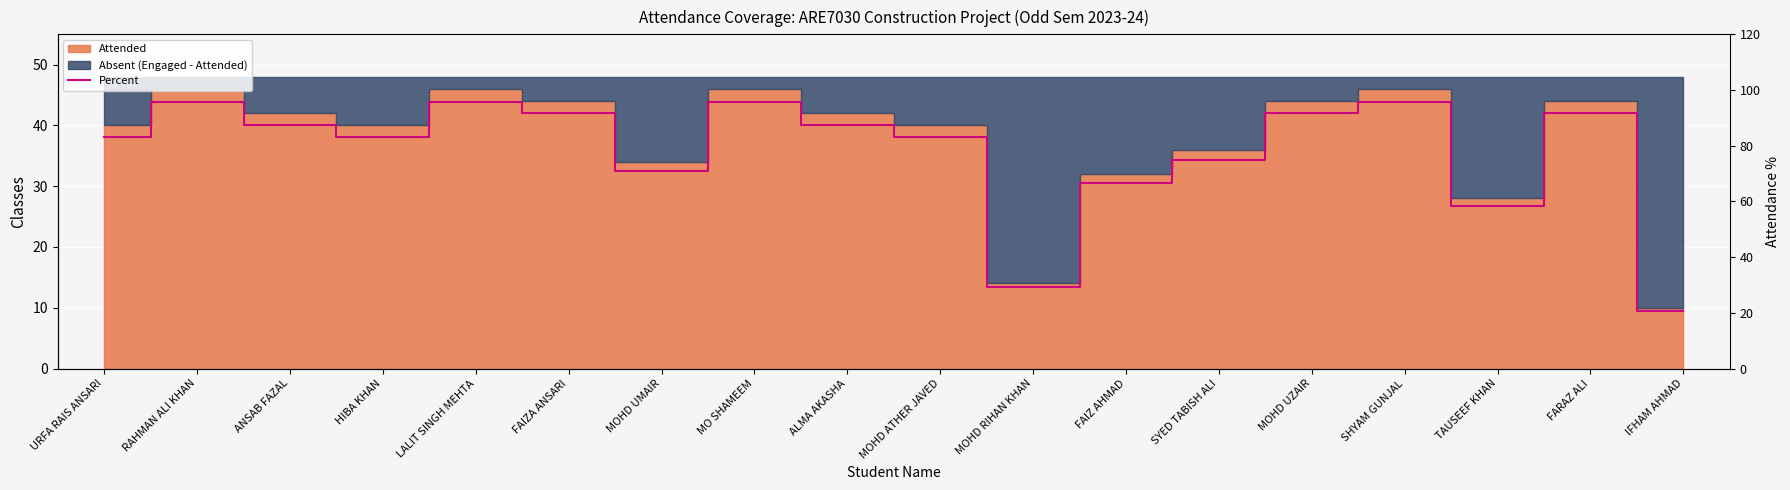

What is the difference between the maximum and minimum values?

75.0